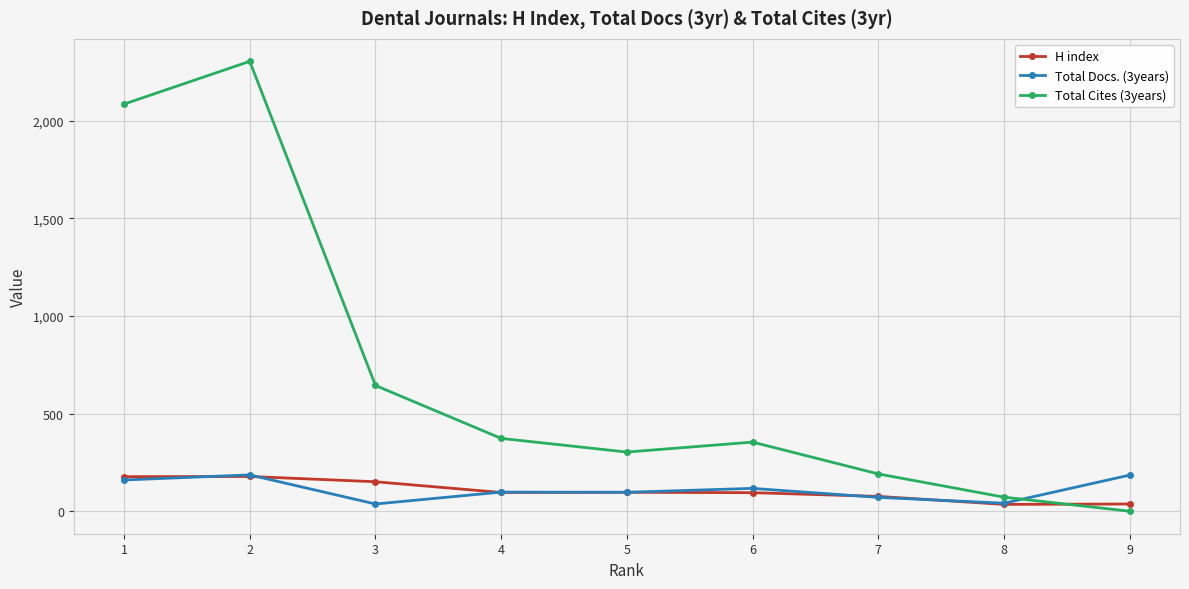

Which series has the largest range (max minus min)?

Total Cites (3years)